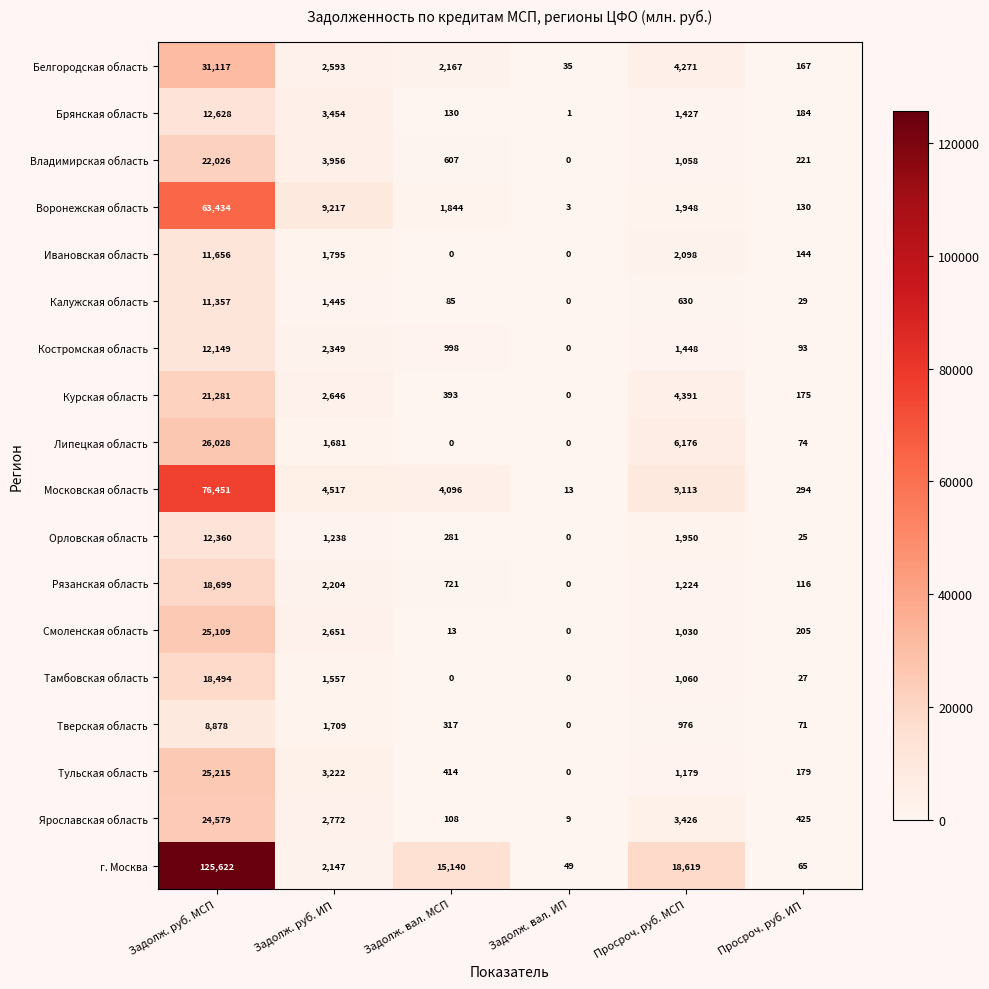

What is the spread (max minus min) of values at Задолж. руб. ИП?

7979